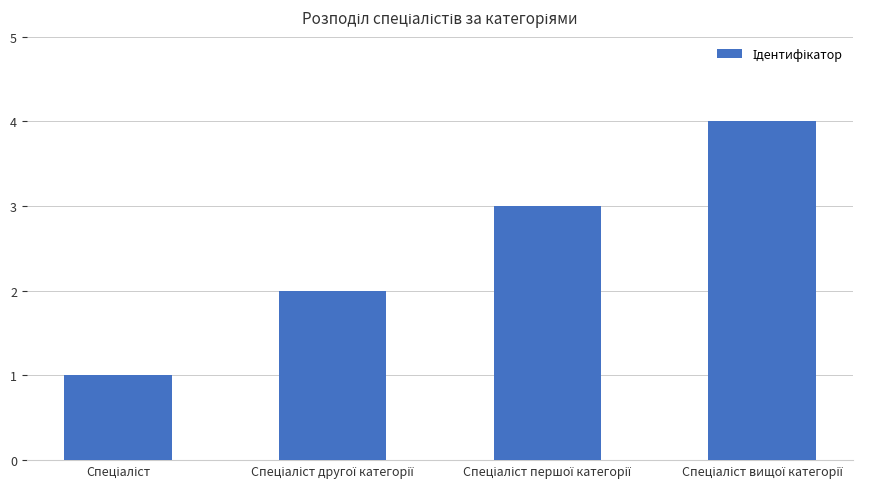

What is the greatest value displayed?

4